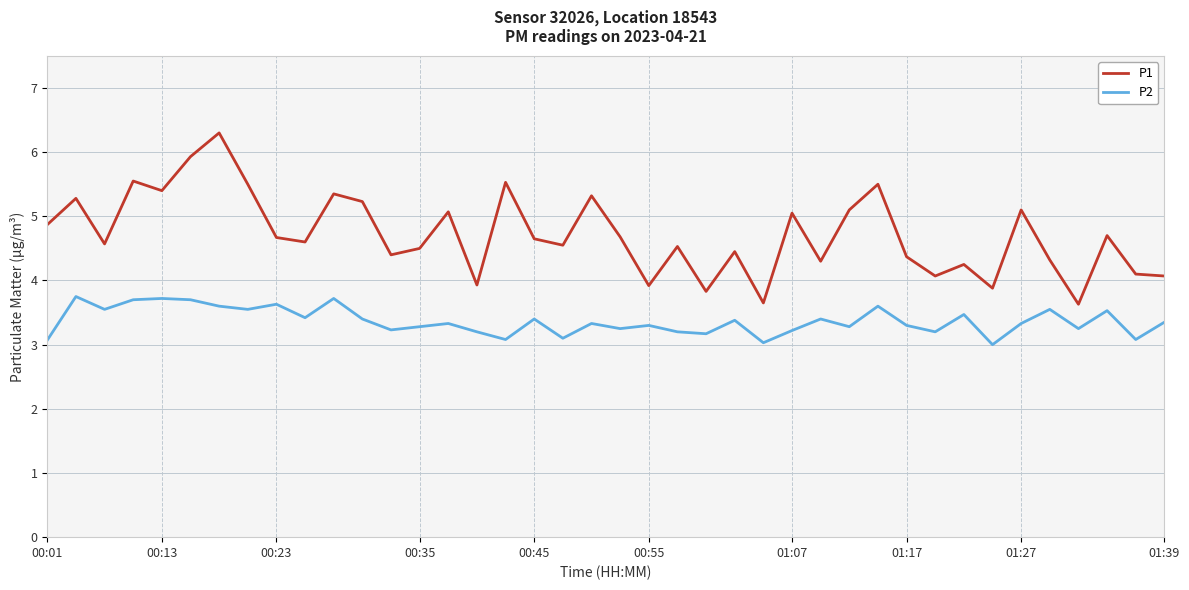

True or false: P1 and P2 intersect in this chart.

False